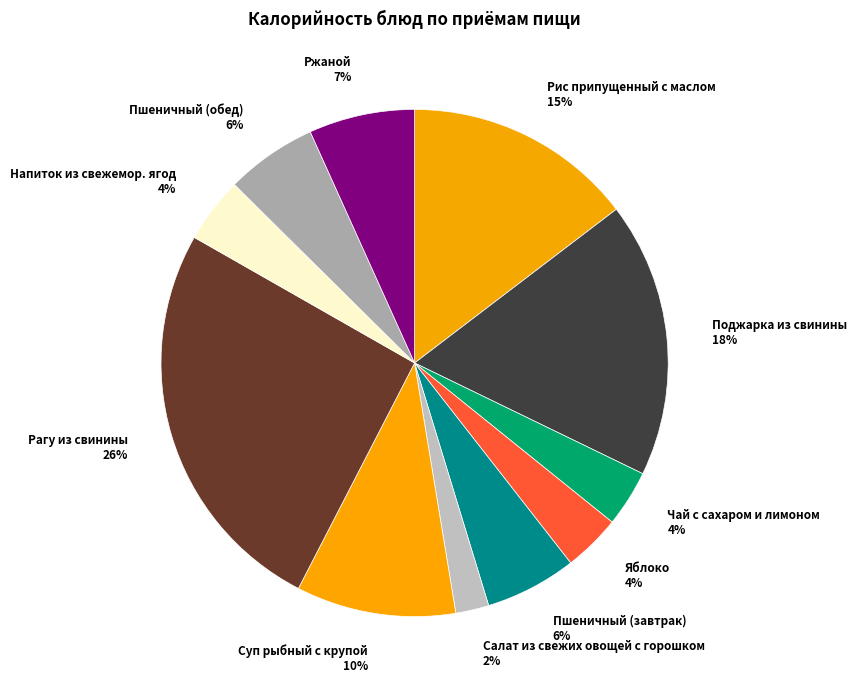

Which category has the smallest portion of the pie?

Салат из свежих овощей с горошком